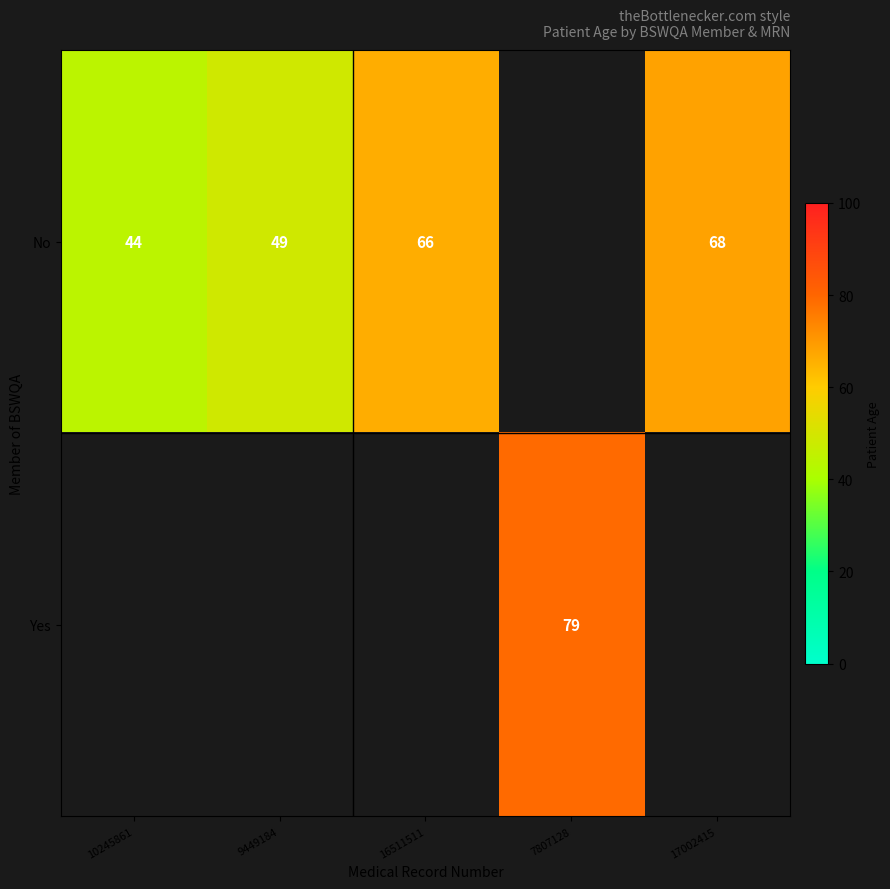

How many distinct data groups are displayed?

2